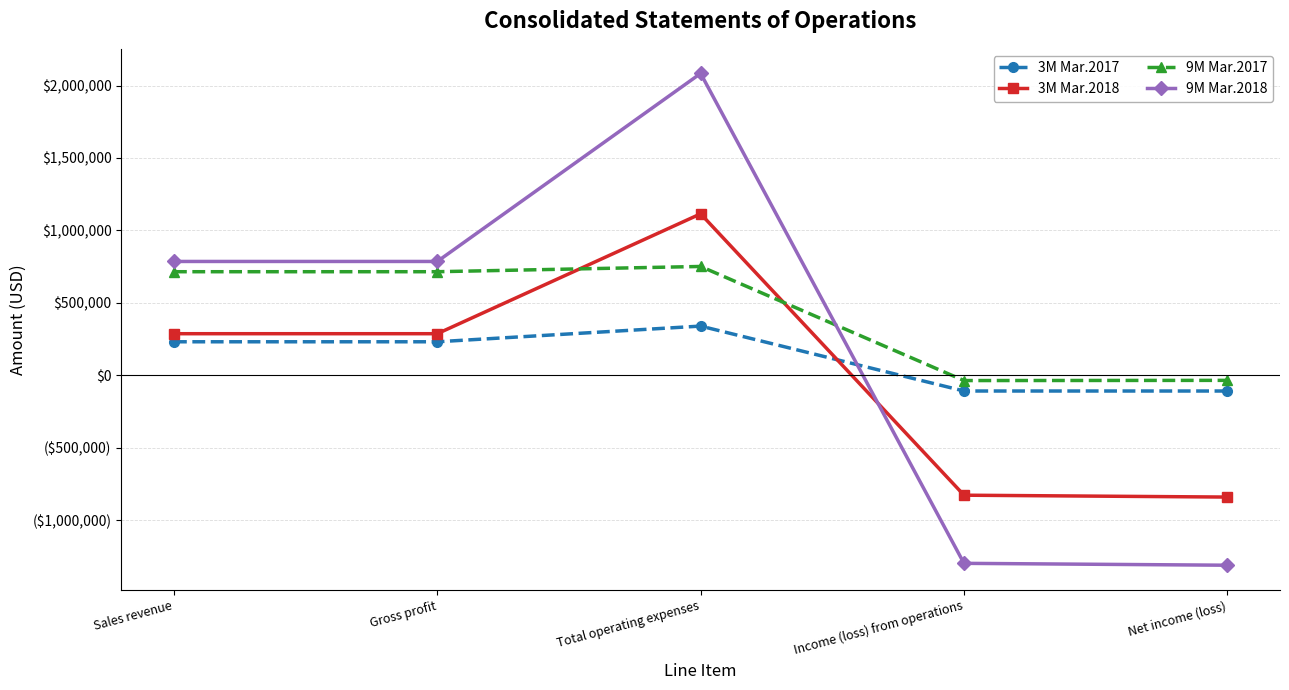

Which series changed the most between Gross profit and Net income (loss)?

9M Mar.2018